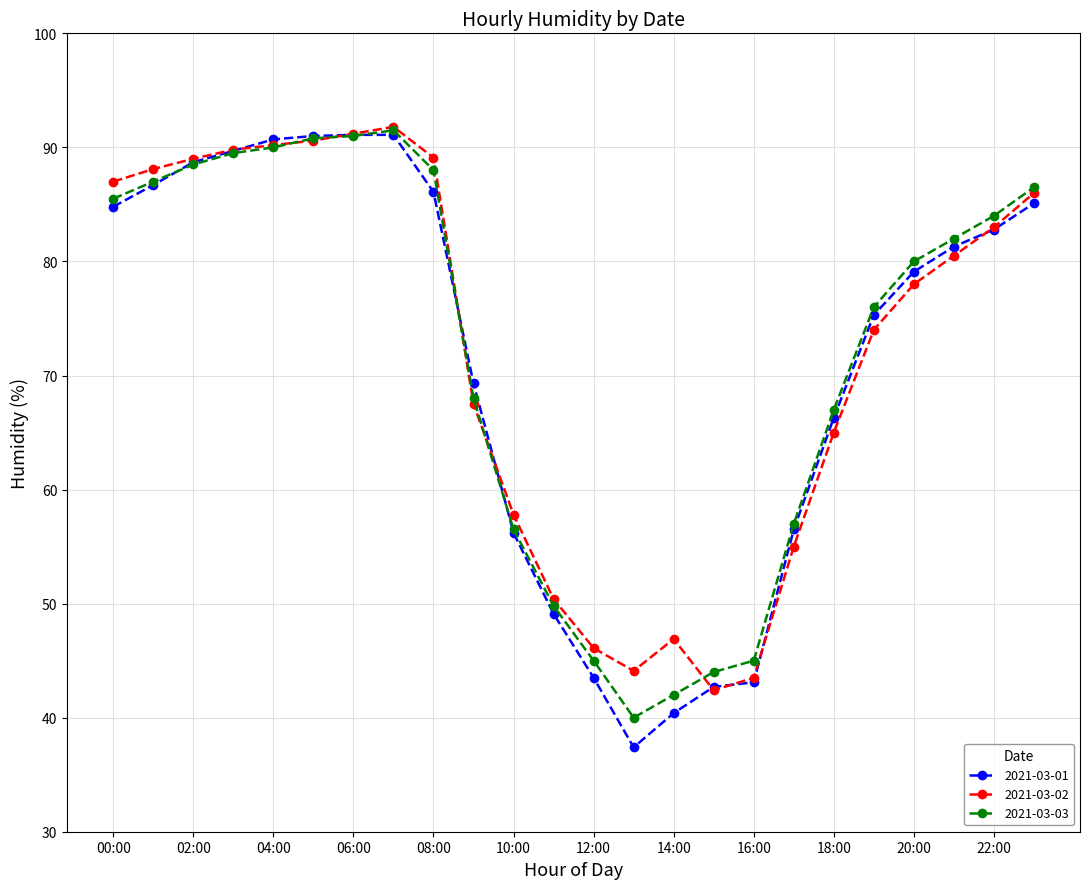

What is the value of the 2021-03-02 point at the 2nd from the left?

88.1